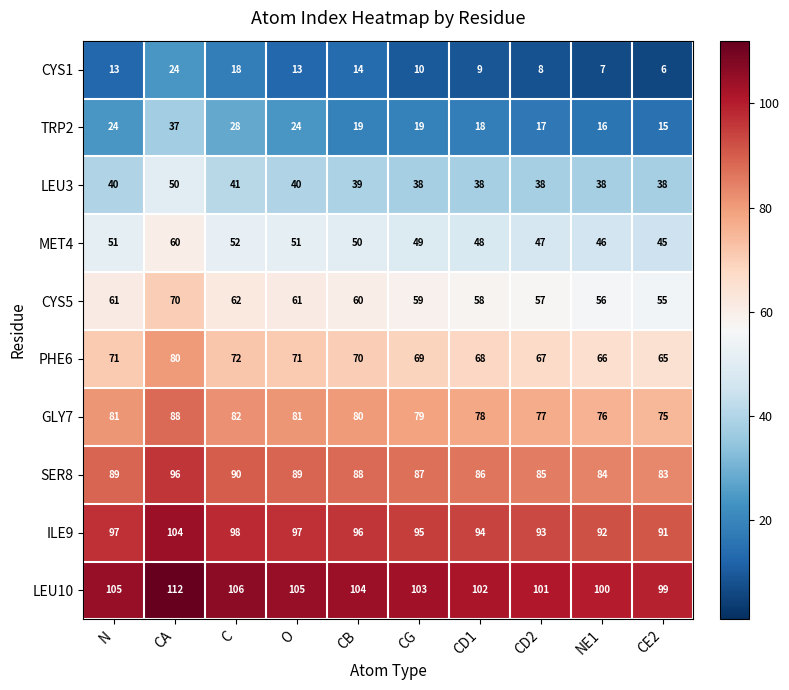

What is the sum of the SER8 values at CE2 and NE1?

167